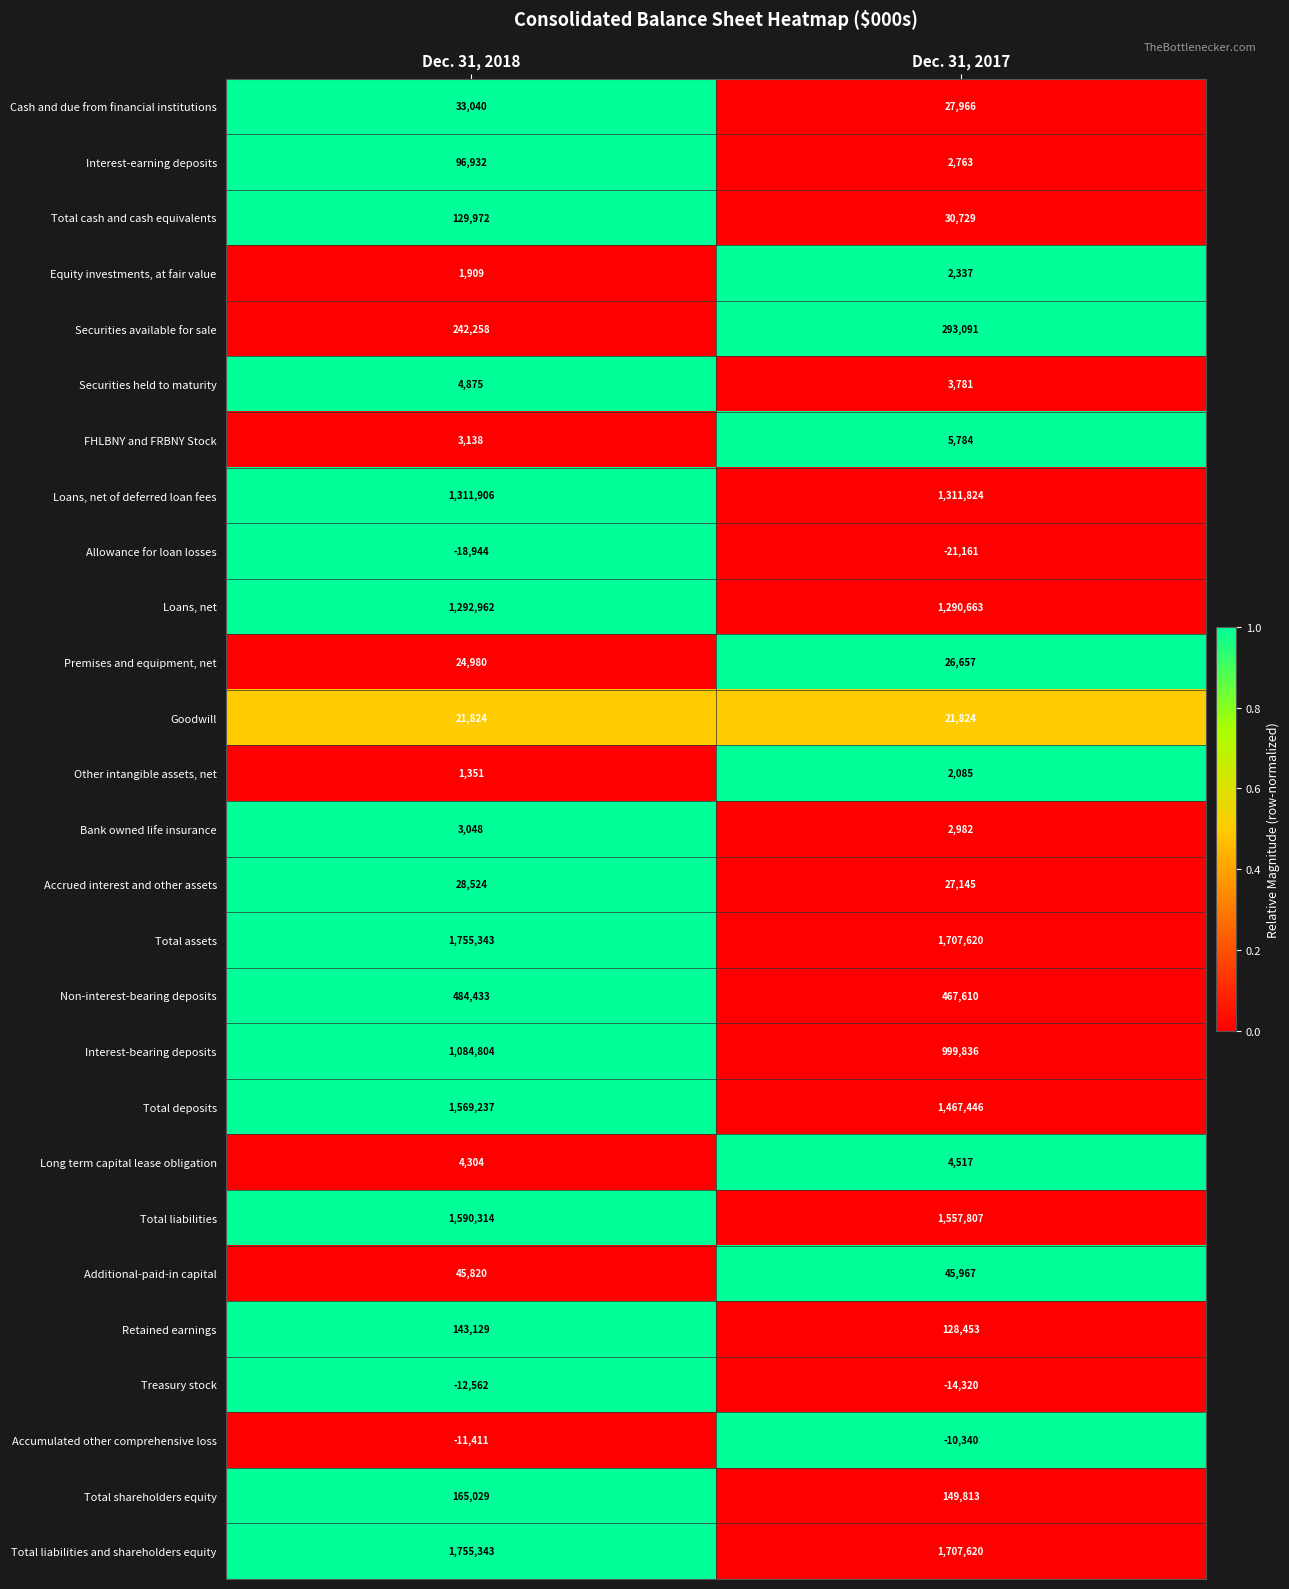

How many data points in Total shareholders equity are less than 165029?

1